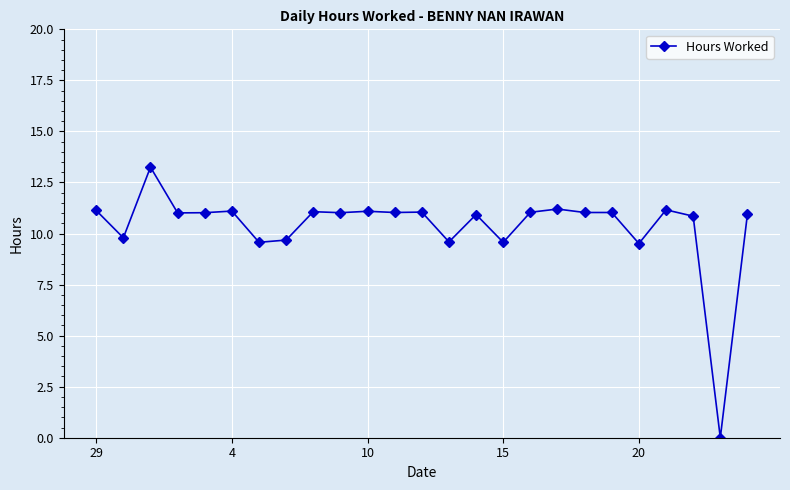

What is the value of the 18th point from the left?

11.2